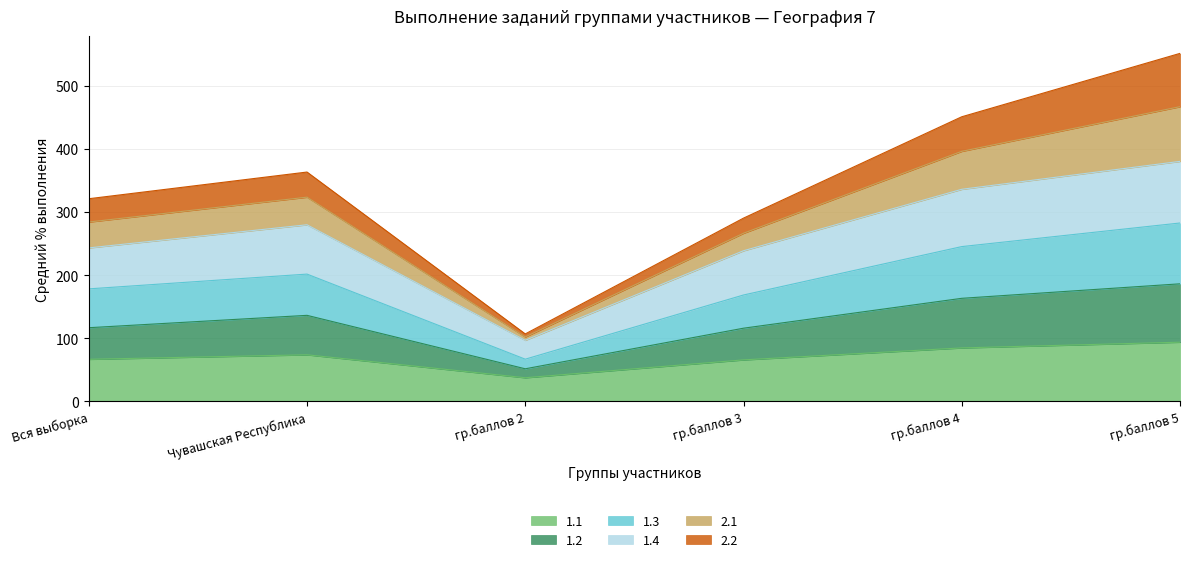

What is the label of the 1st point from the left?

Вся выборка